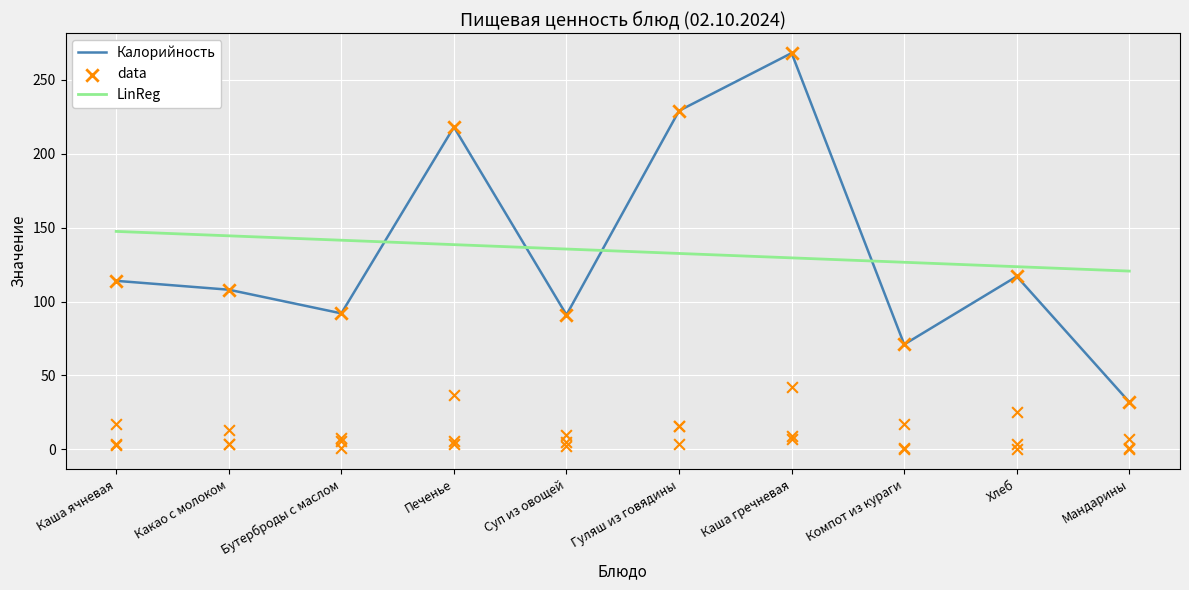

Which series reaches the minimum Y coordinate?

Жиры